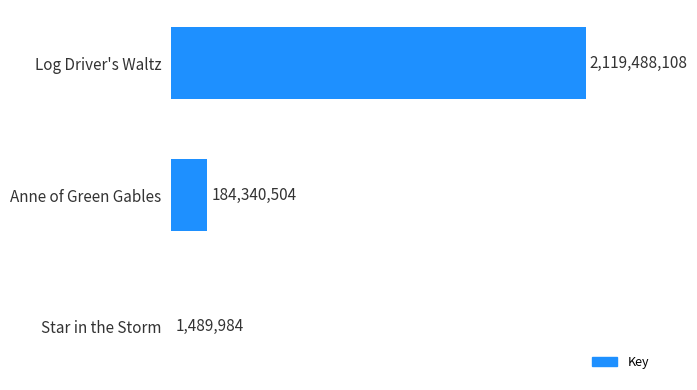

Count the number of data series in this chart.

1